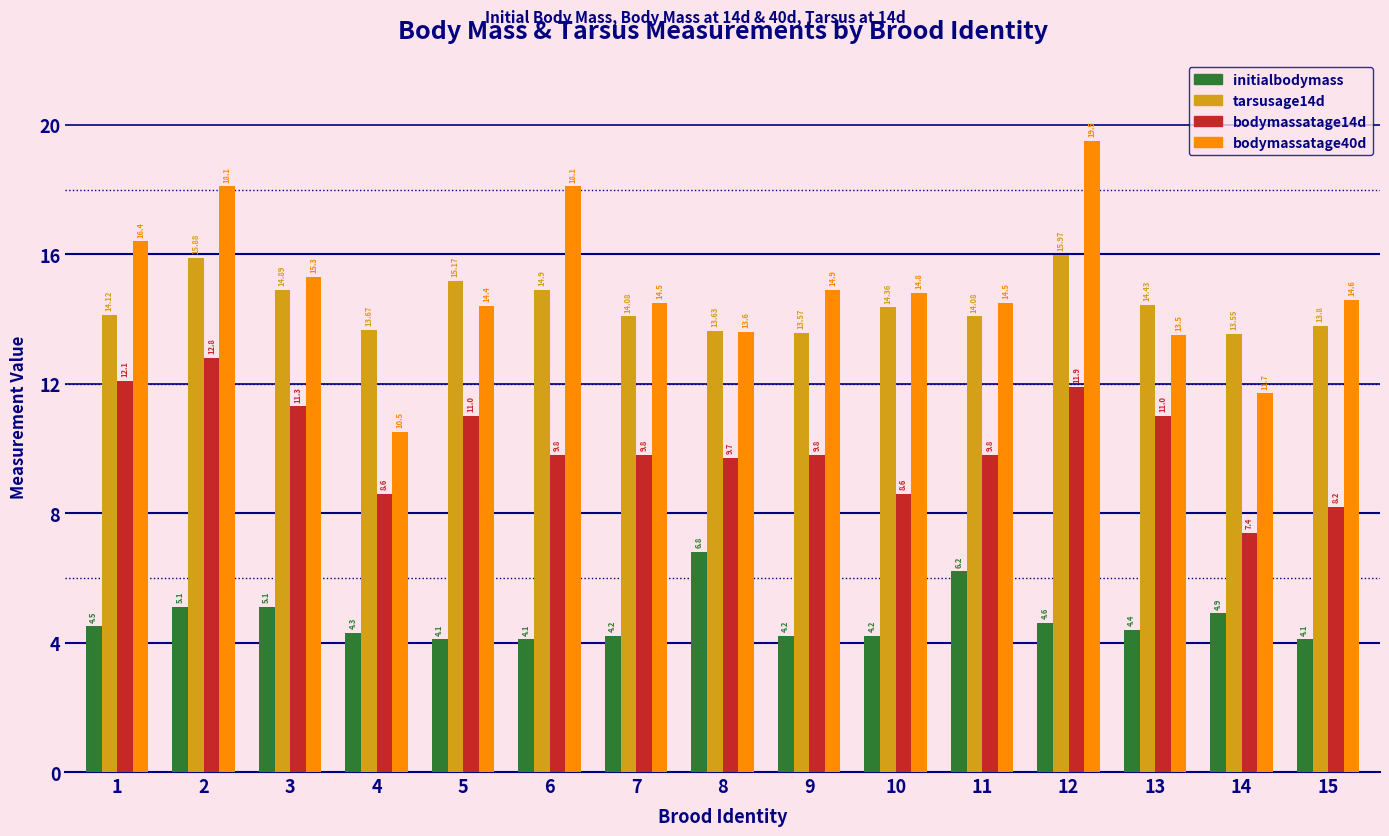

True or false: bodymassatage40d has a value of 22.9 at 10.

False